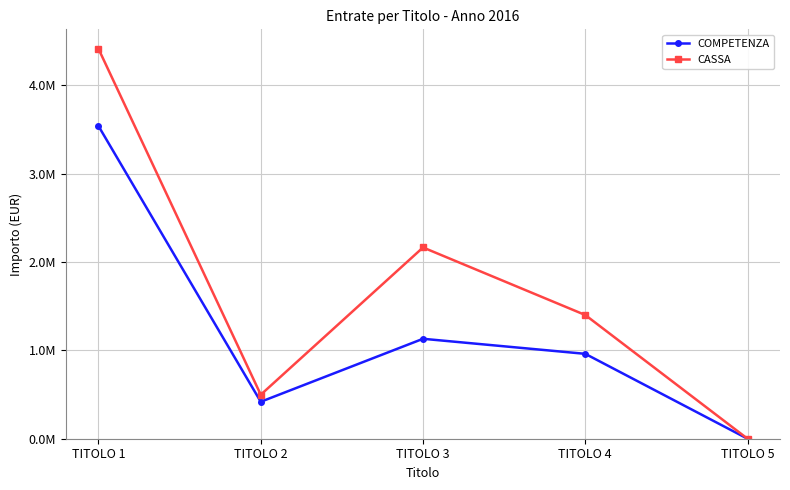

What are all the series names shown in the legend?

COMPETENZA, CASSA